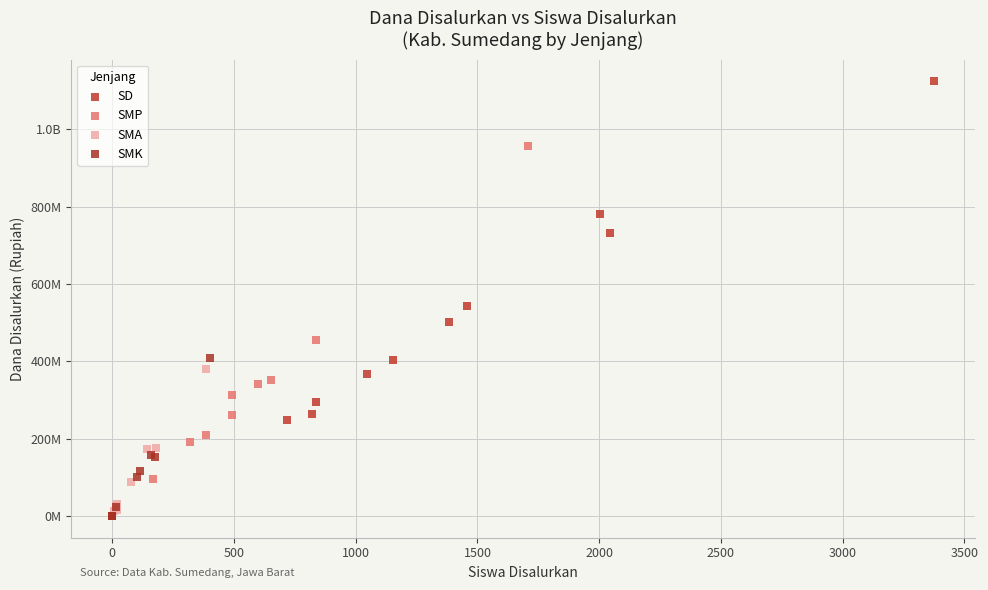

What are all the series names shown in the legend?

SD, SMP, SMA, SMK